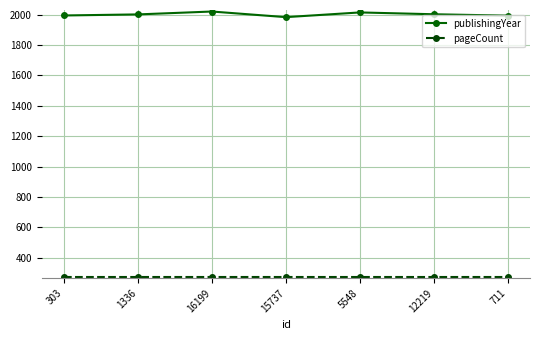

What is the sum of the publishingYear values at 1336 and 15737?

3984